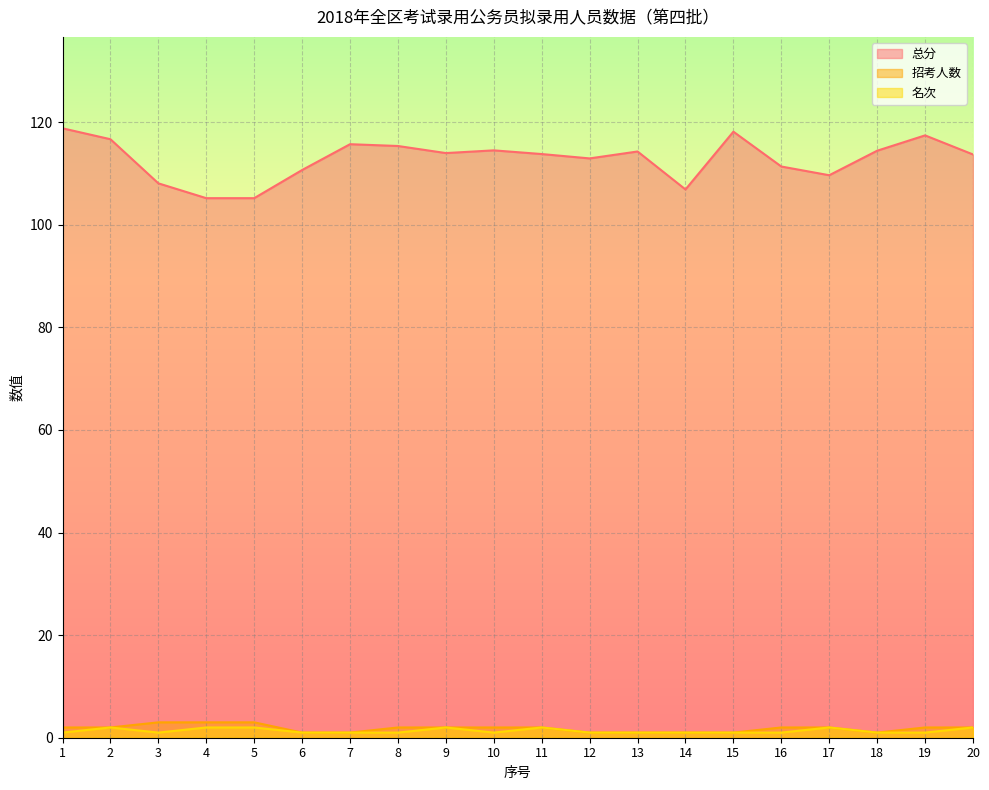

Which category has the highest value in the 总分 series?

1